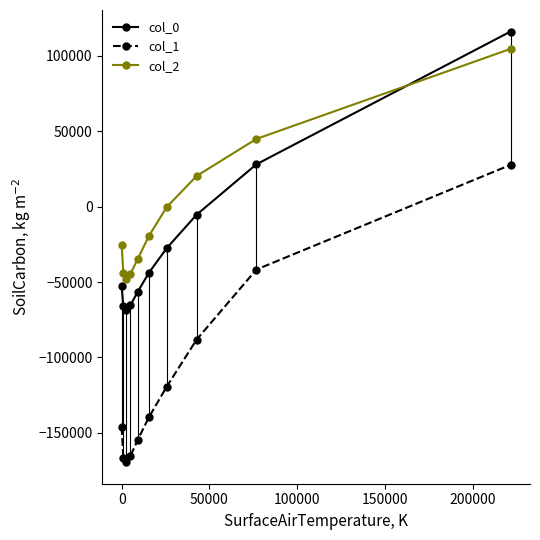

List the series in order of their peak value, lowest first.

col_1, col_2, col_0